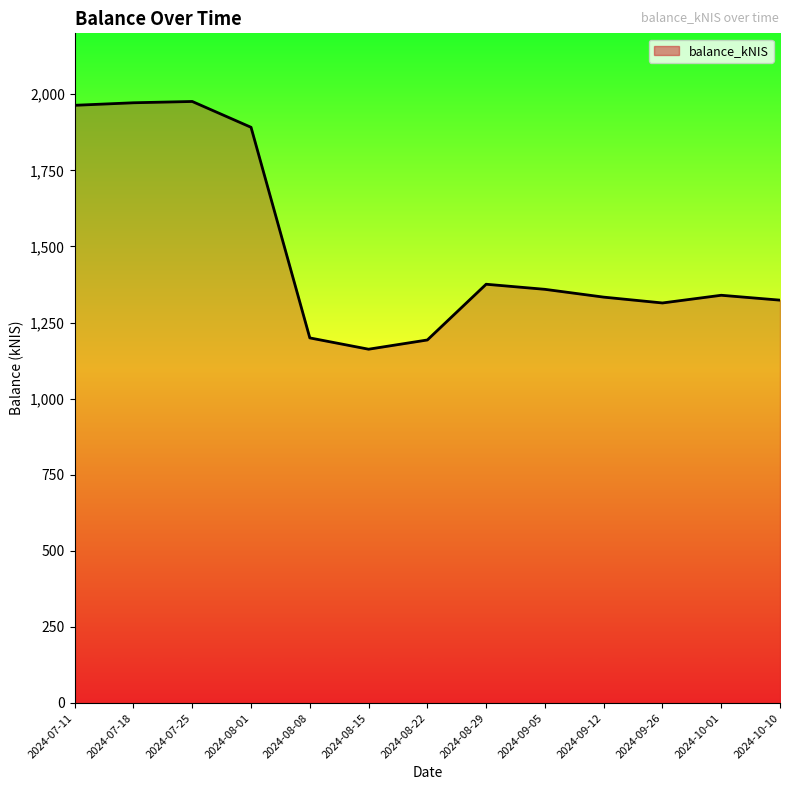

How many lines are shown in the chart?

1